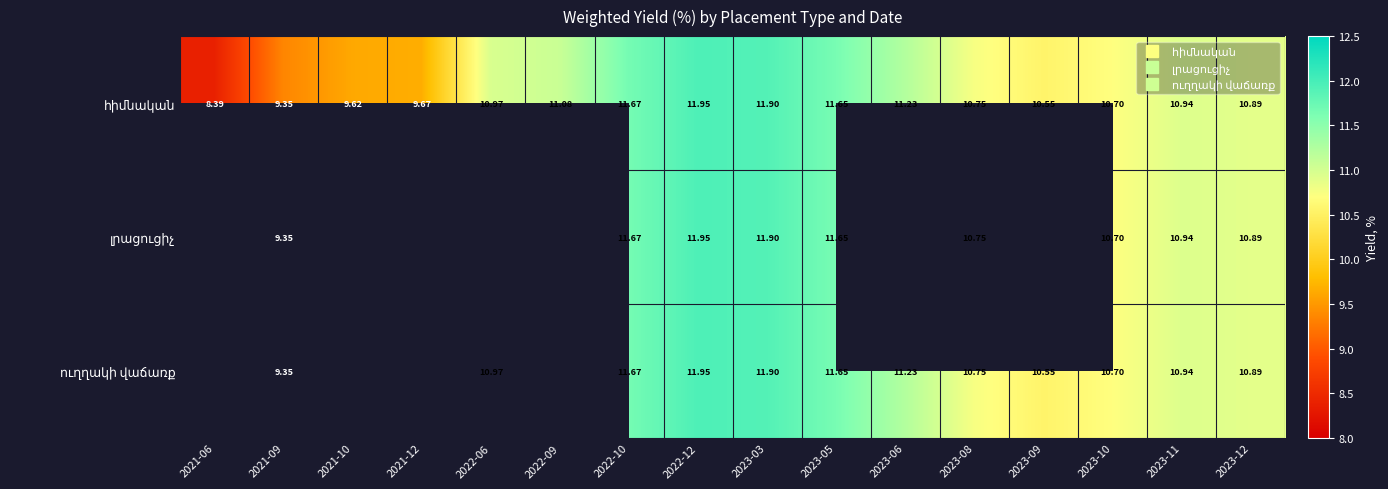

How many values in the հիմնական series are below 10?

4